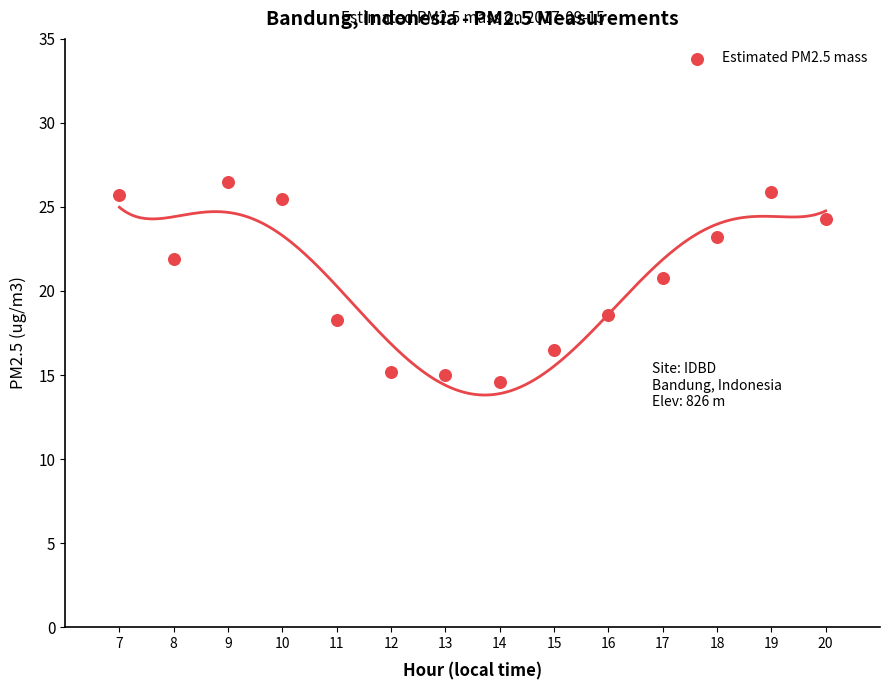

What Y value in the scatter plot is closest to 20?

20.8